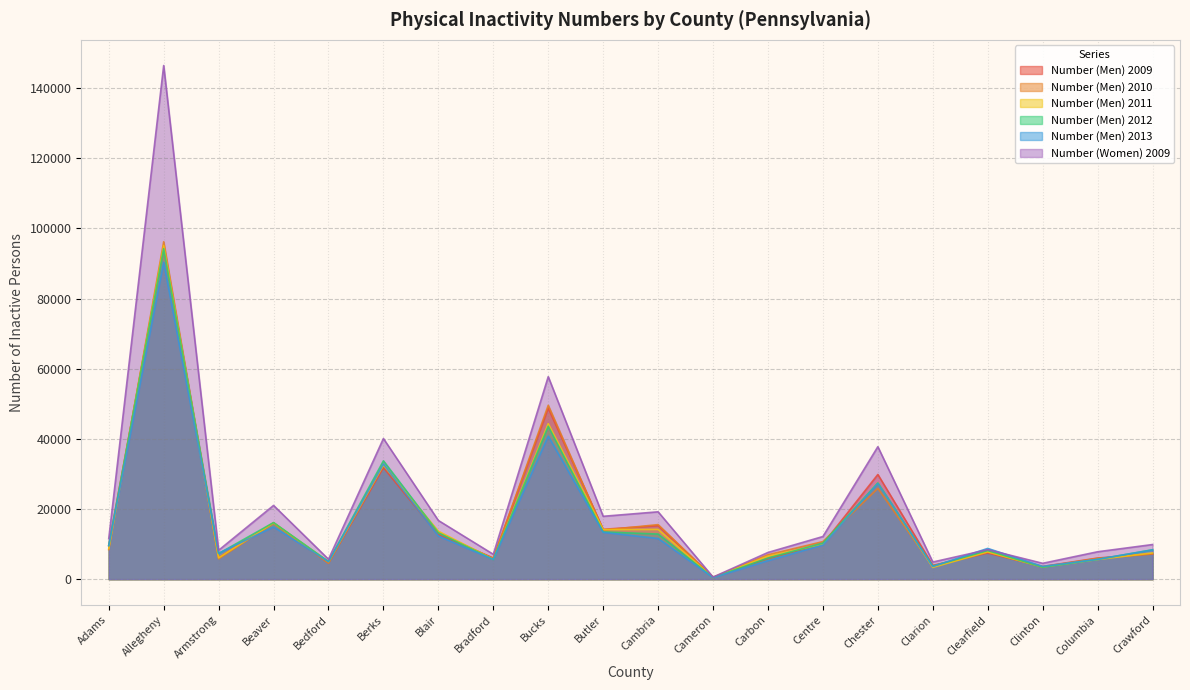

Does the chart have visible grid lines?

Yes